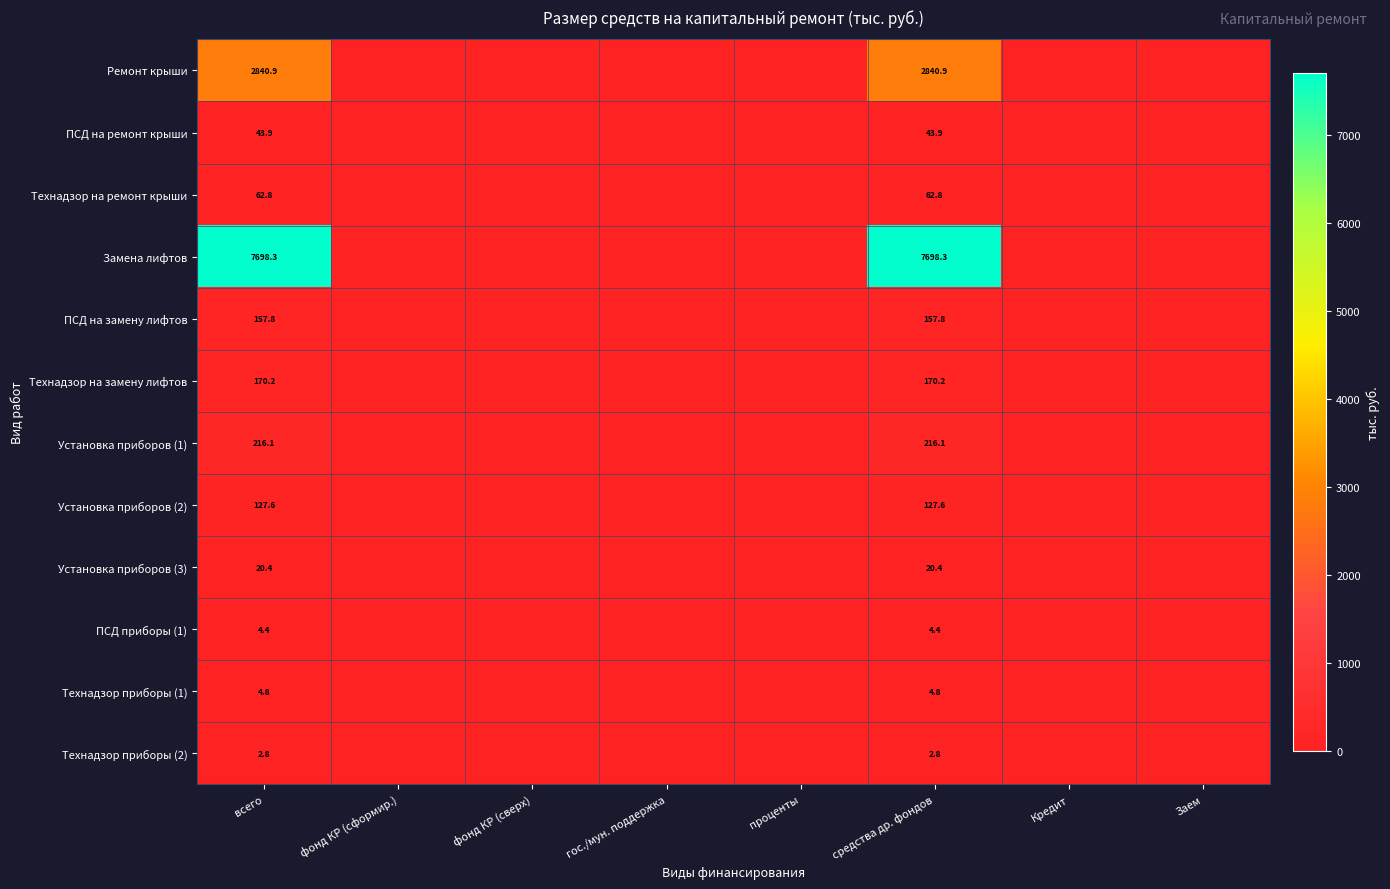

At how many categories does at least one series exceed 132?

2